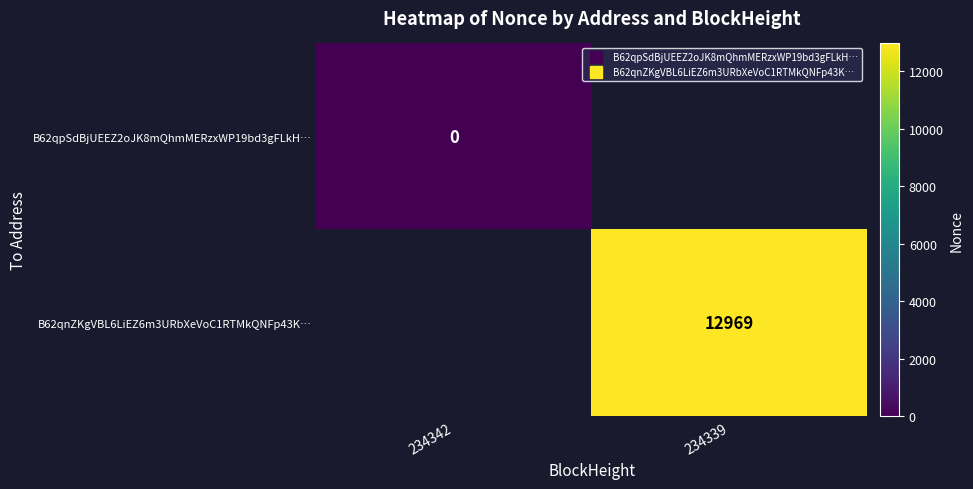

Which category has the highest value in the B62qpSdBjUEEZ2oJK8mQhmMERzxWP19bd3gFLkH… series?

234342